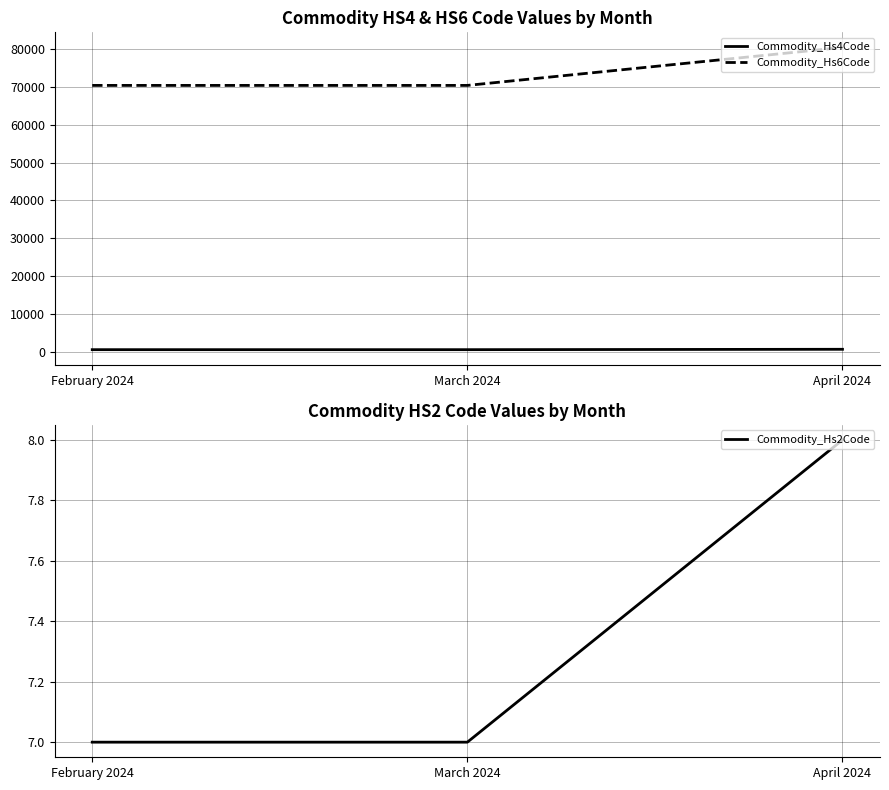

What is the minimum value shown in the chart?

7